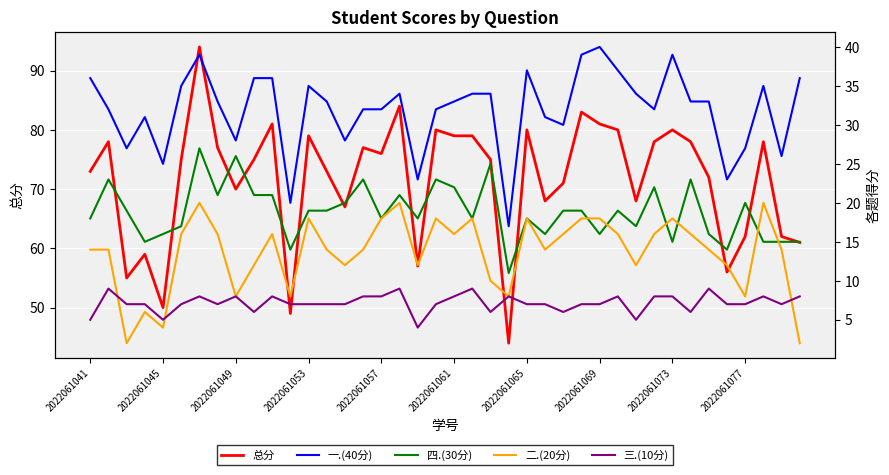

What is the value of the 总分 point at the 38th from the left?

78